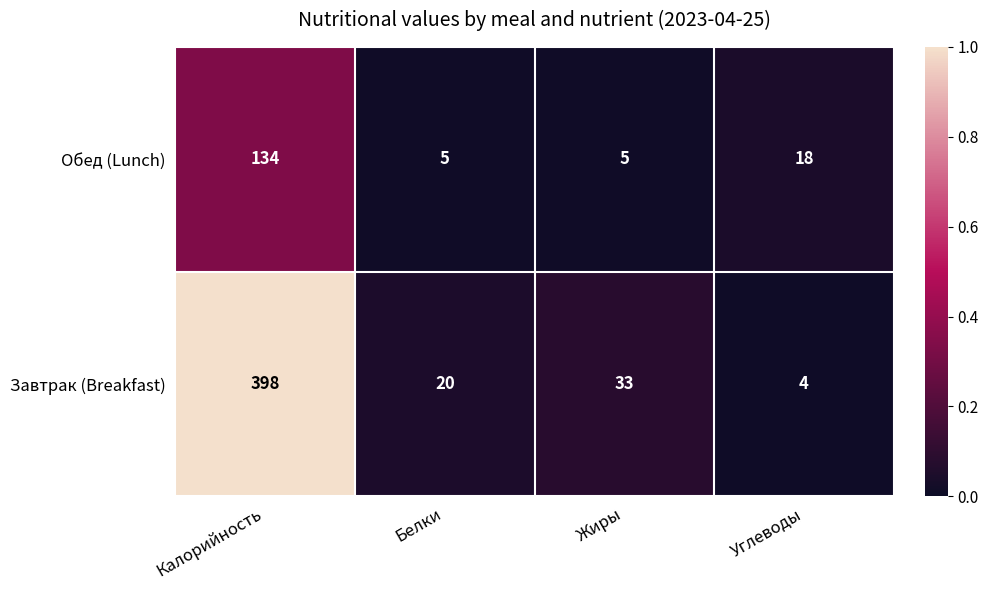

Which category has the highest value across all series?

Калорийность